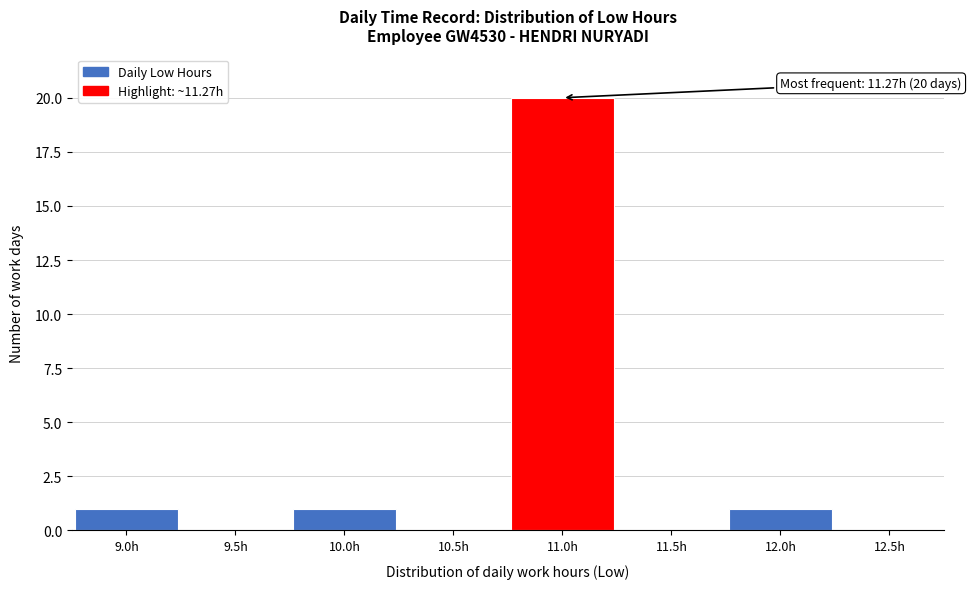

Reading left to right, transcribe all the data shown in this chart.

9.0h=1	9.5h=0	10.0h=1	10.5h=0	11.0h=20	11.5h=0	12.0h=1	12.5h=0